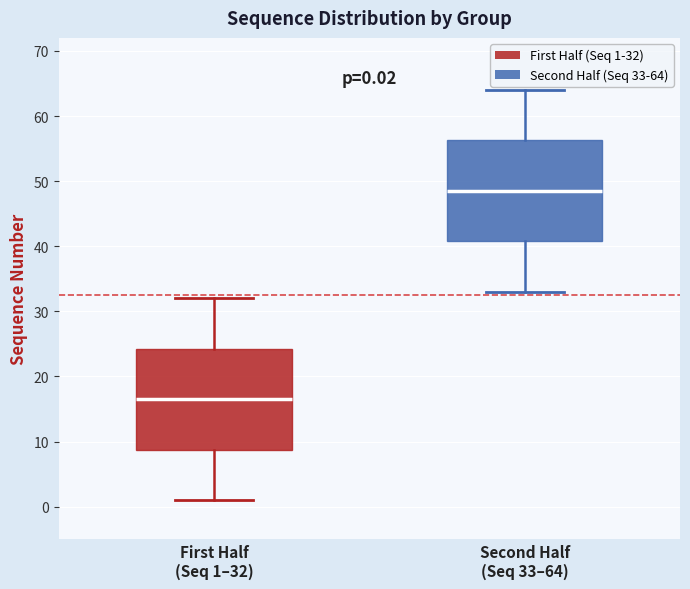

Which box's median line is the highest?

Second Half (Seq 33–64)